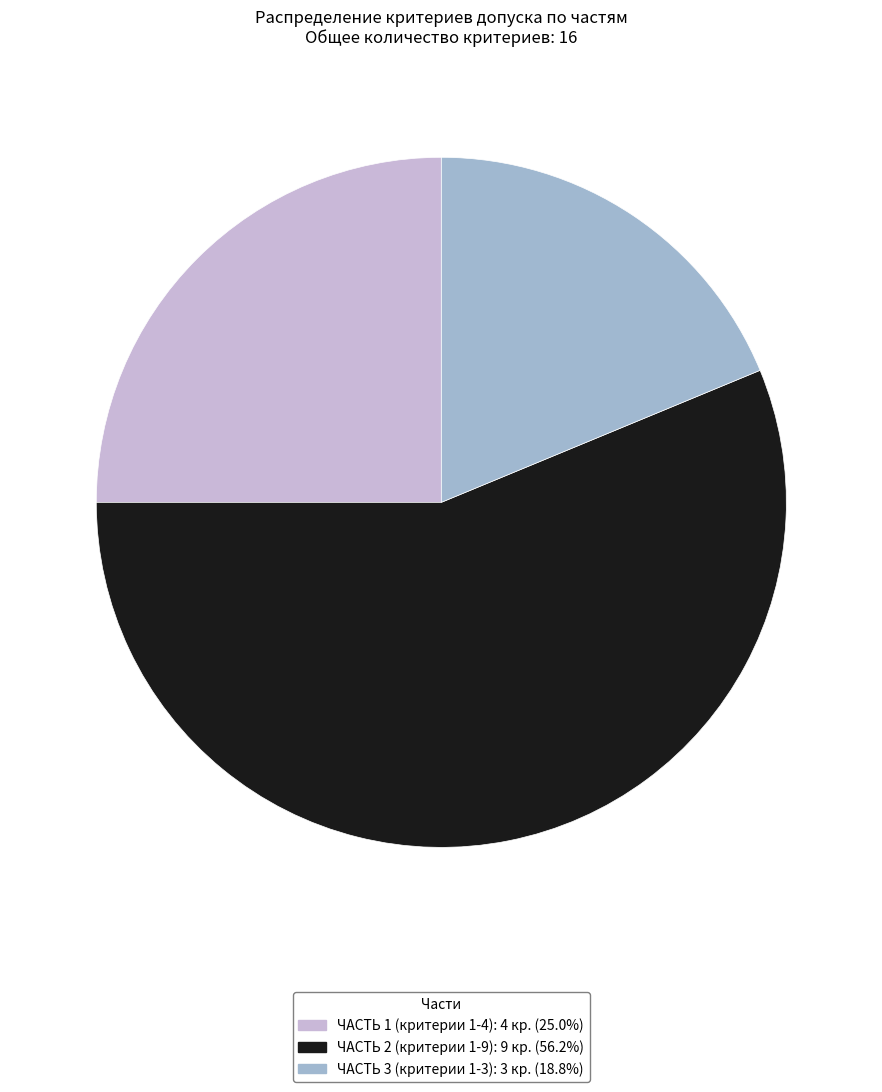

Is the sum of ЧАСТЬ 1 (критерии 1-4) and ЧАСТЬ 2 (критерии 1-9) greater than half?

Yes